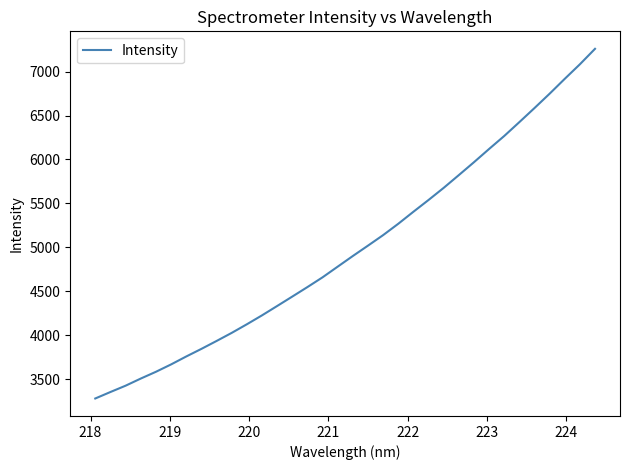

What is the smallest value displayed?

3278.7